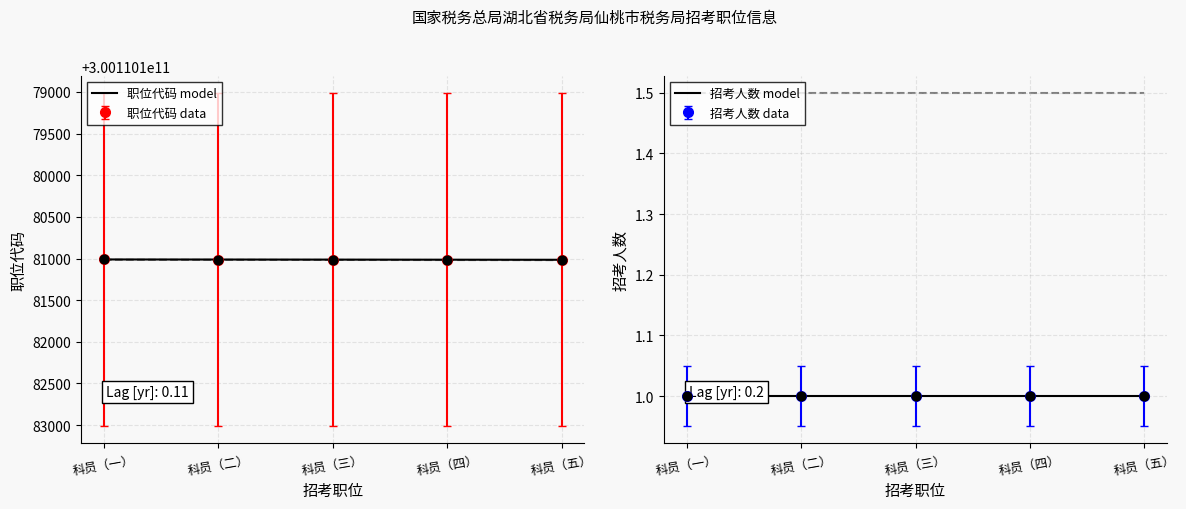

What is the total value across all series at 科员（一）?

300110181012